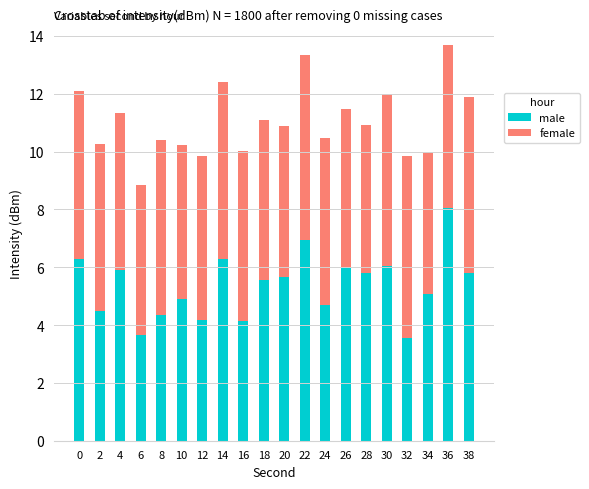

What is the total value across all series at 22?

13.3